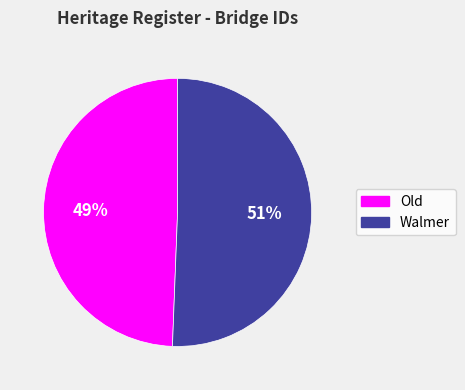

Is there a majority slice in this chart?

Yes